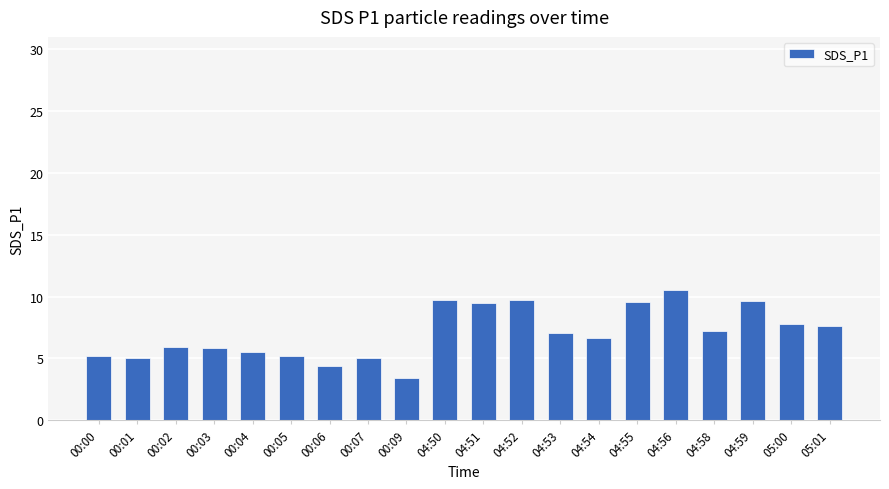

What is the sum of all values?

140.4